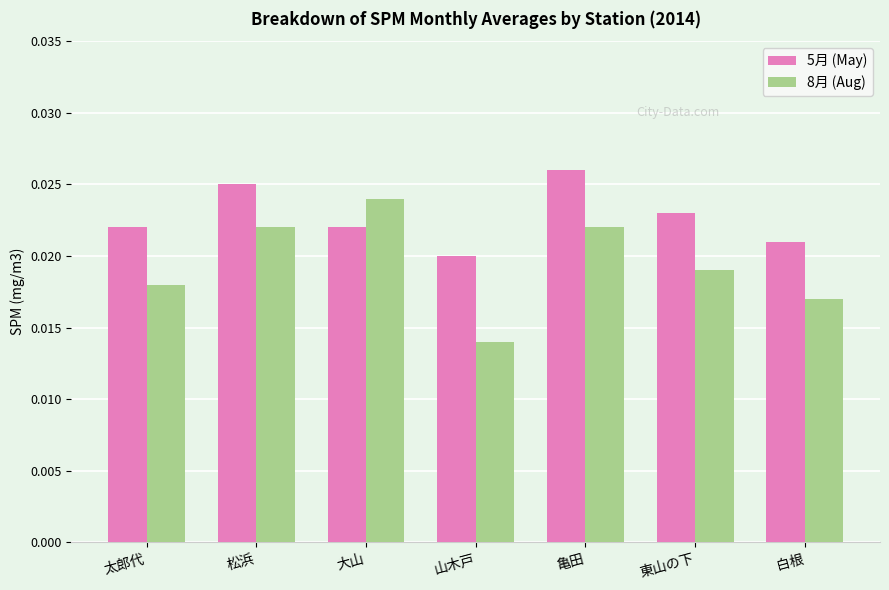

Count the 5月 (May) values in the range 0 to 1.

7